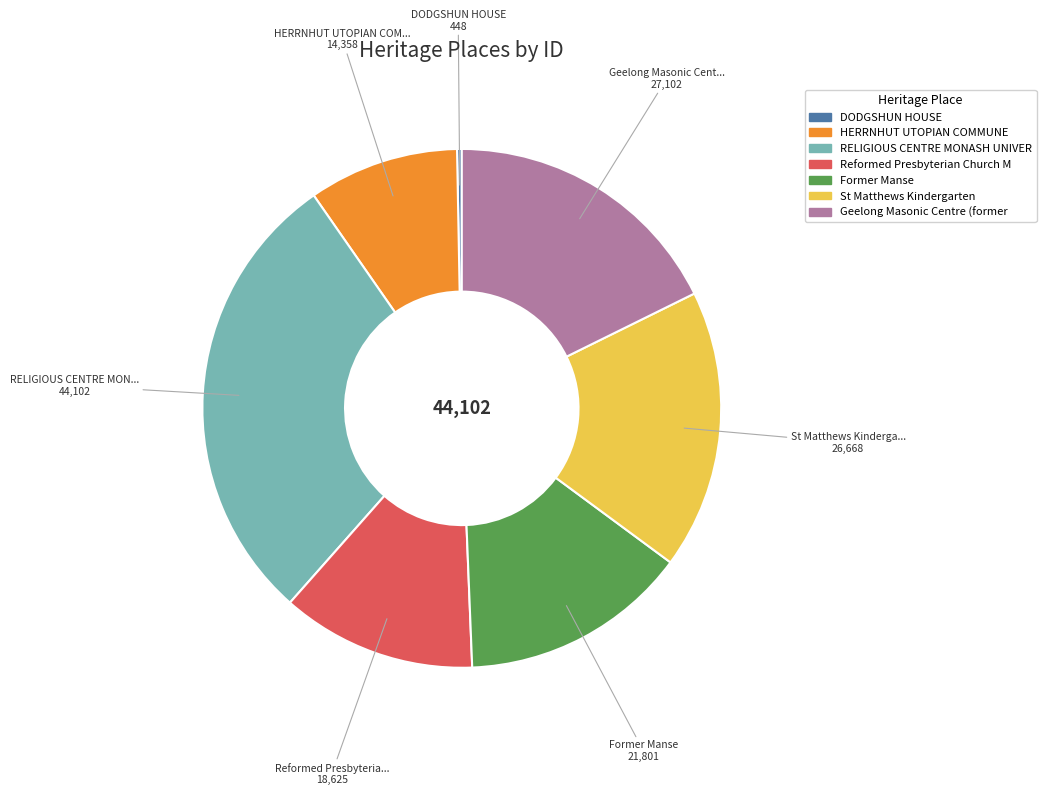

Does any single category account for the majority?

No